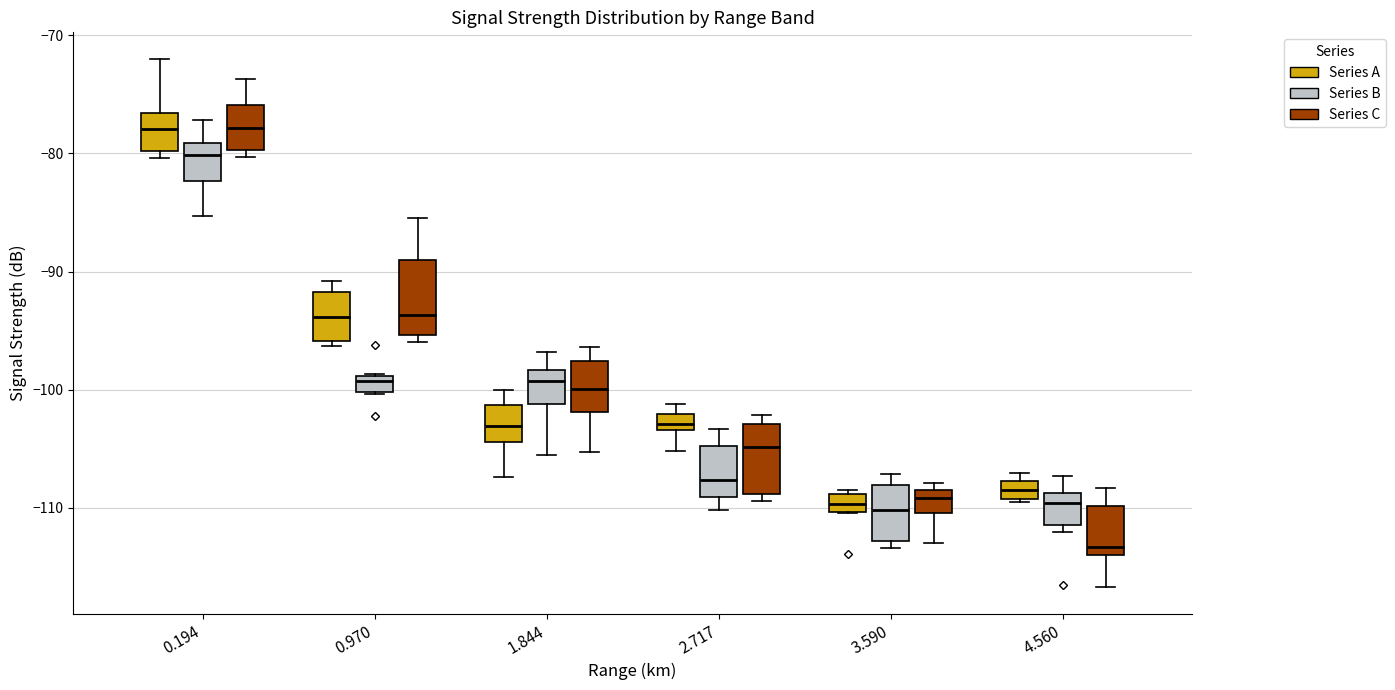

Where is the upper edge of the box for 3.590 (Series A) on the y-axis? The values are not printed on the chart, so give them approximately, as read against the axis.

-109